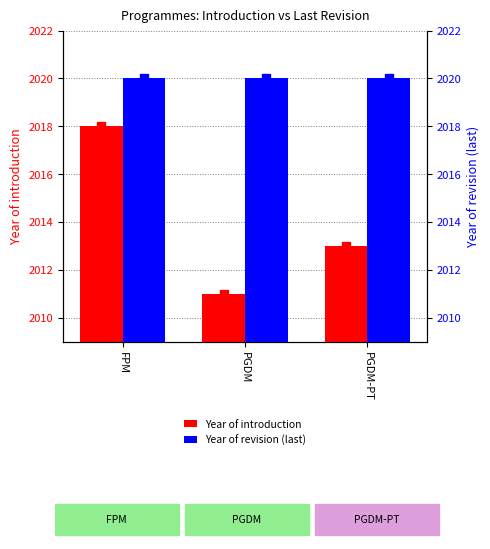

At which category is the sum across all series the highest?

FPM